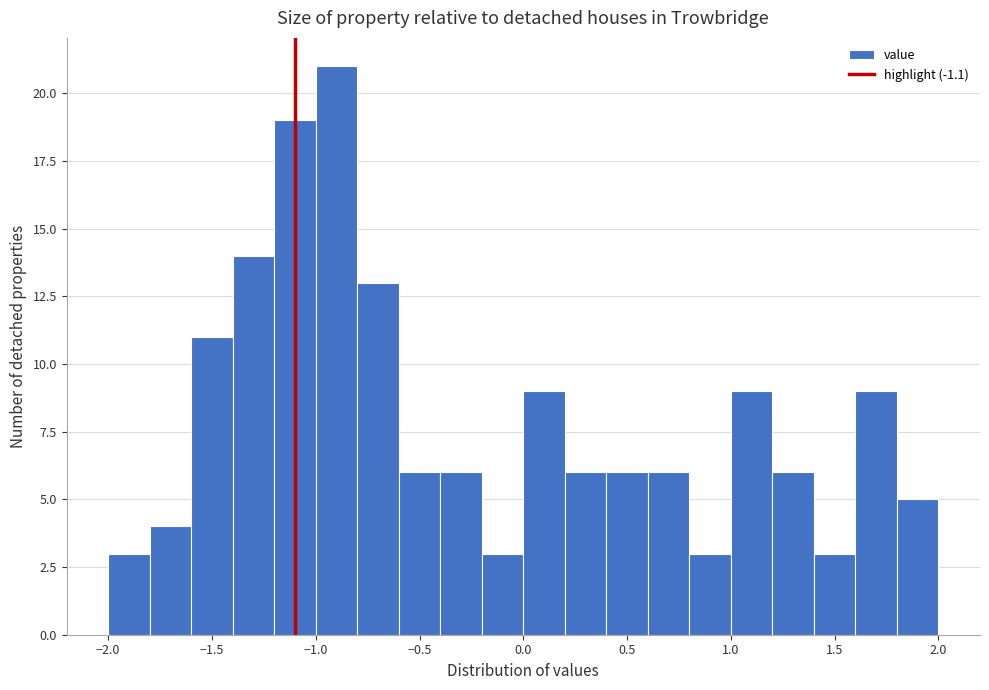

Which range on the x-axis has the tallest bar?

-1.0 to -0.8